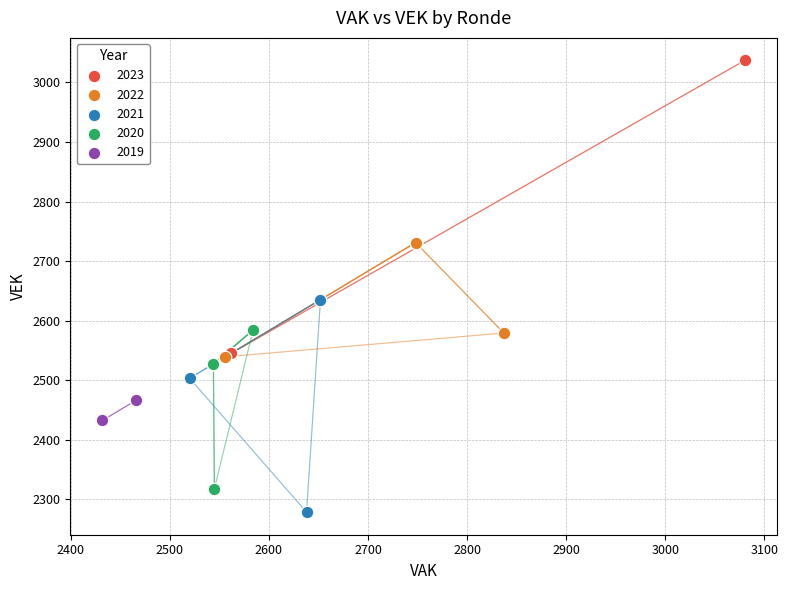

Which series contains the lowest Y value?

2021